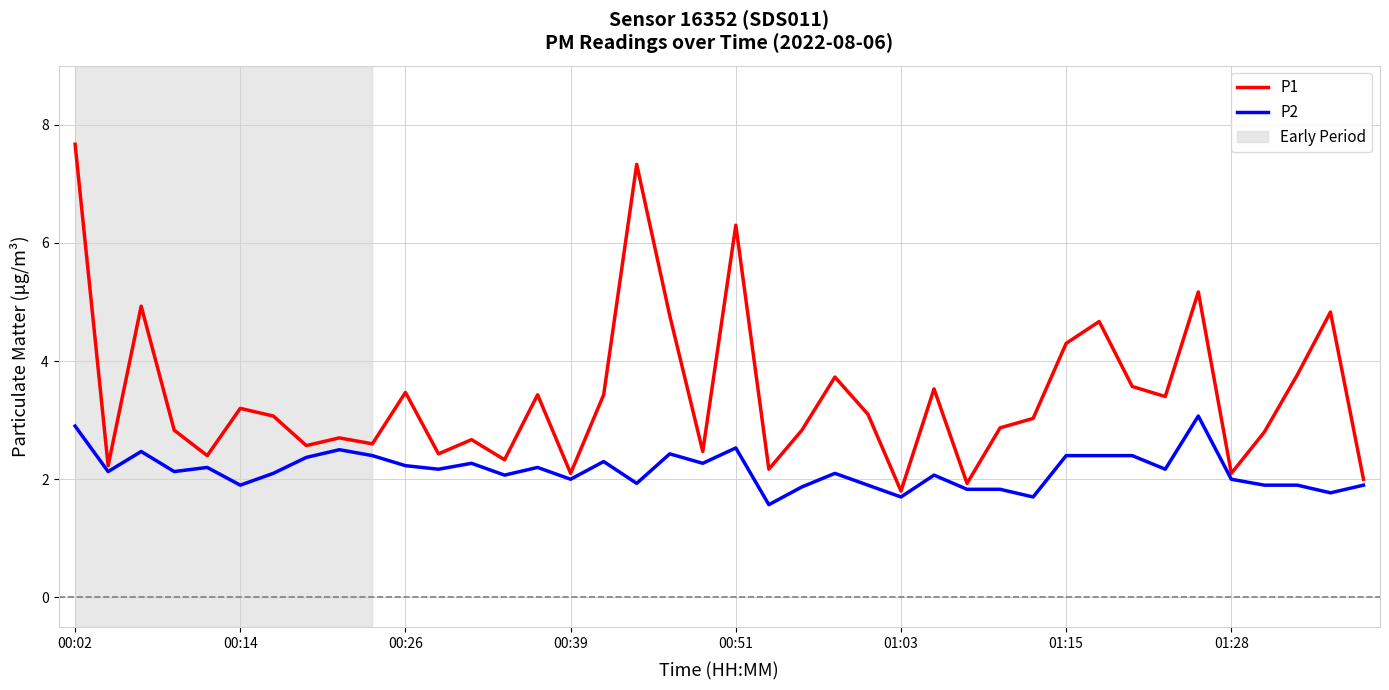

What is the sum of all P1 values?

136.5